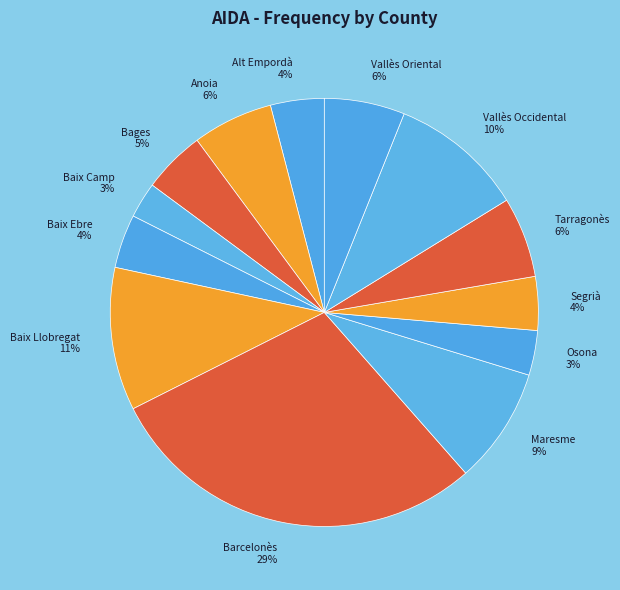

To the nearest percent, what is the combined percentage of Alt Empordà and Baix Camp?

7%